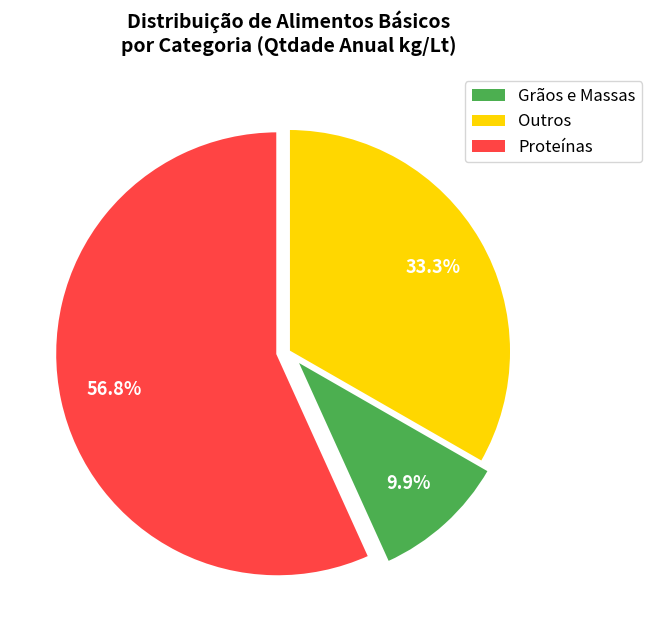

Is there any slice that represents more than half of the pie?

Yes